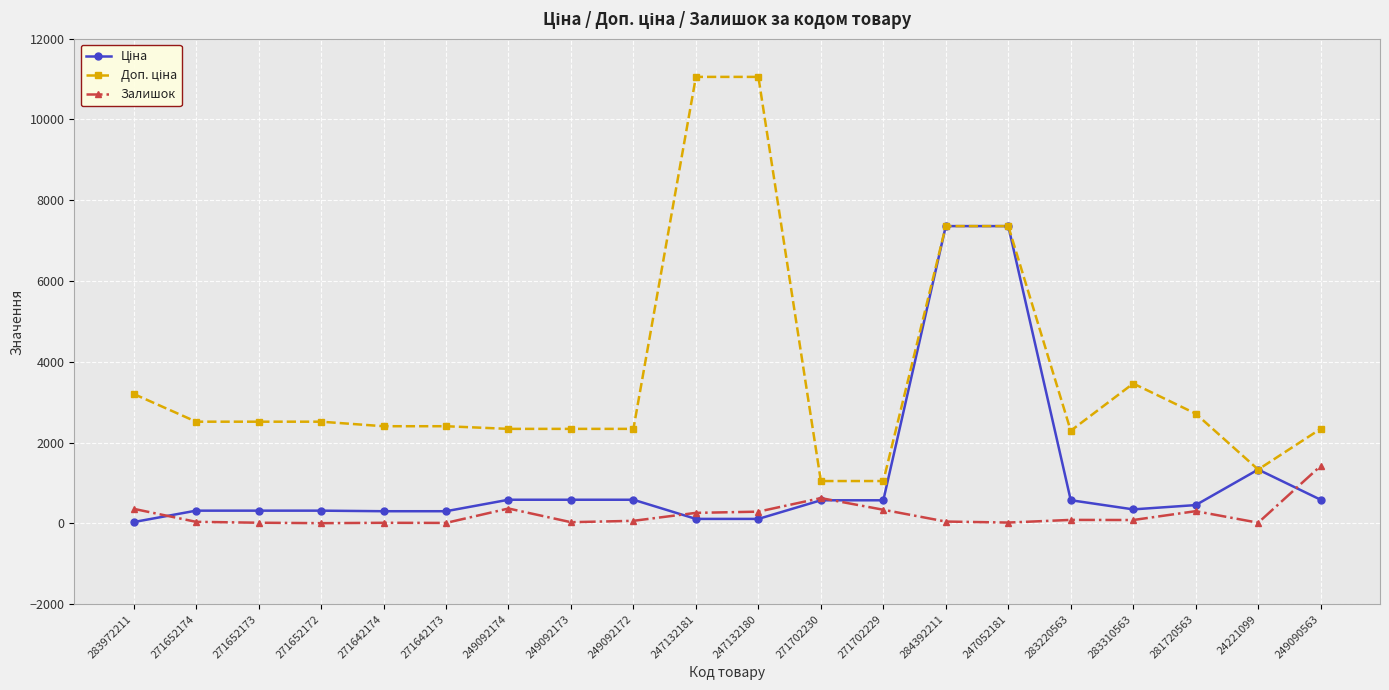

Where is Залишок nearest to the value 713?

271702230